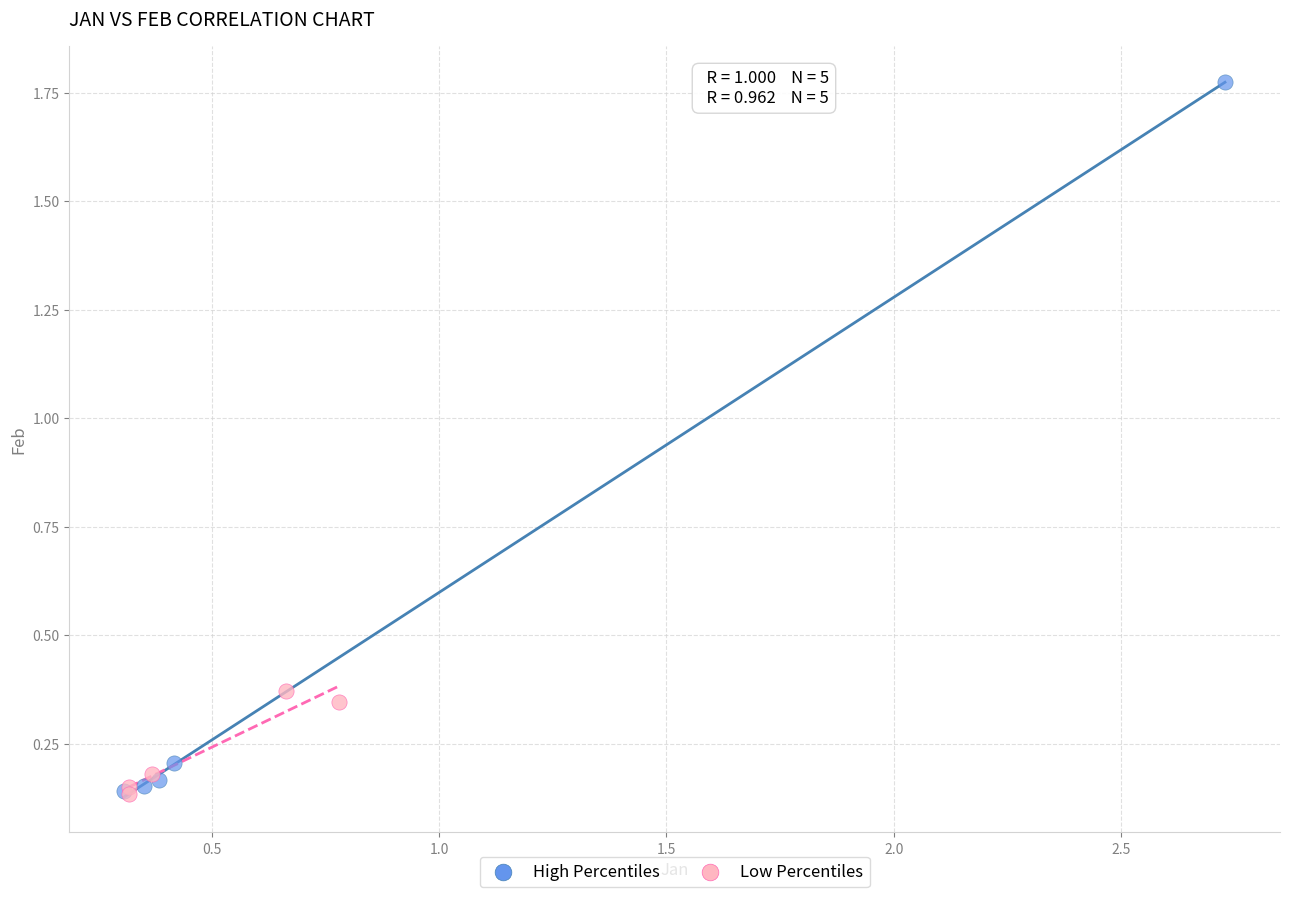

Which series has the widest spread of Y values?

High Percentiles